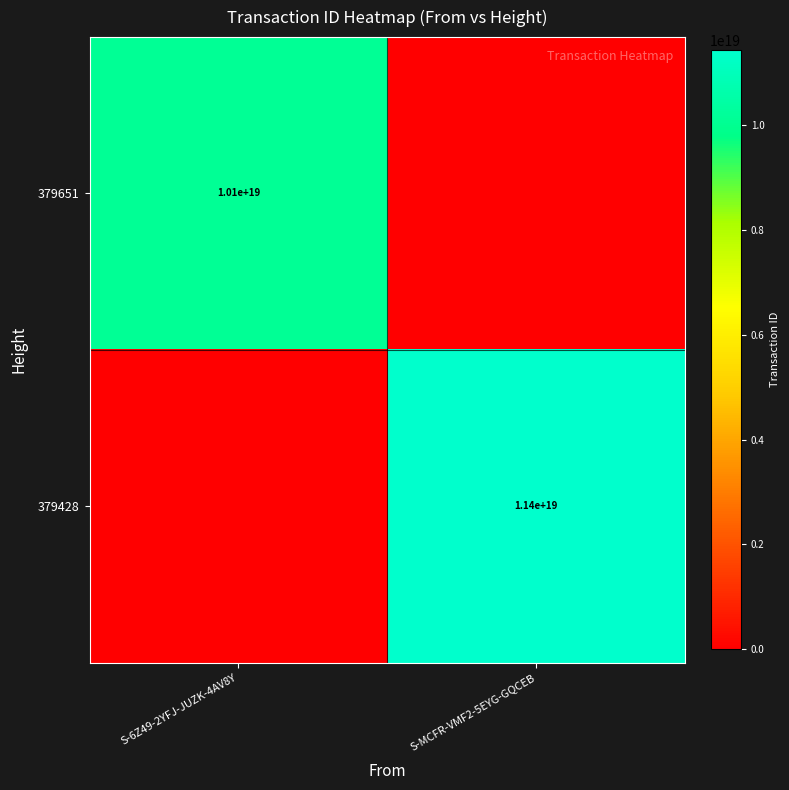

The 379651 series shows 10100000000000000000 at S-6Z49-2YFJ-JUZK-4AV8Y. True or false?

True